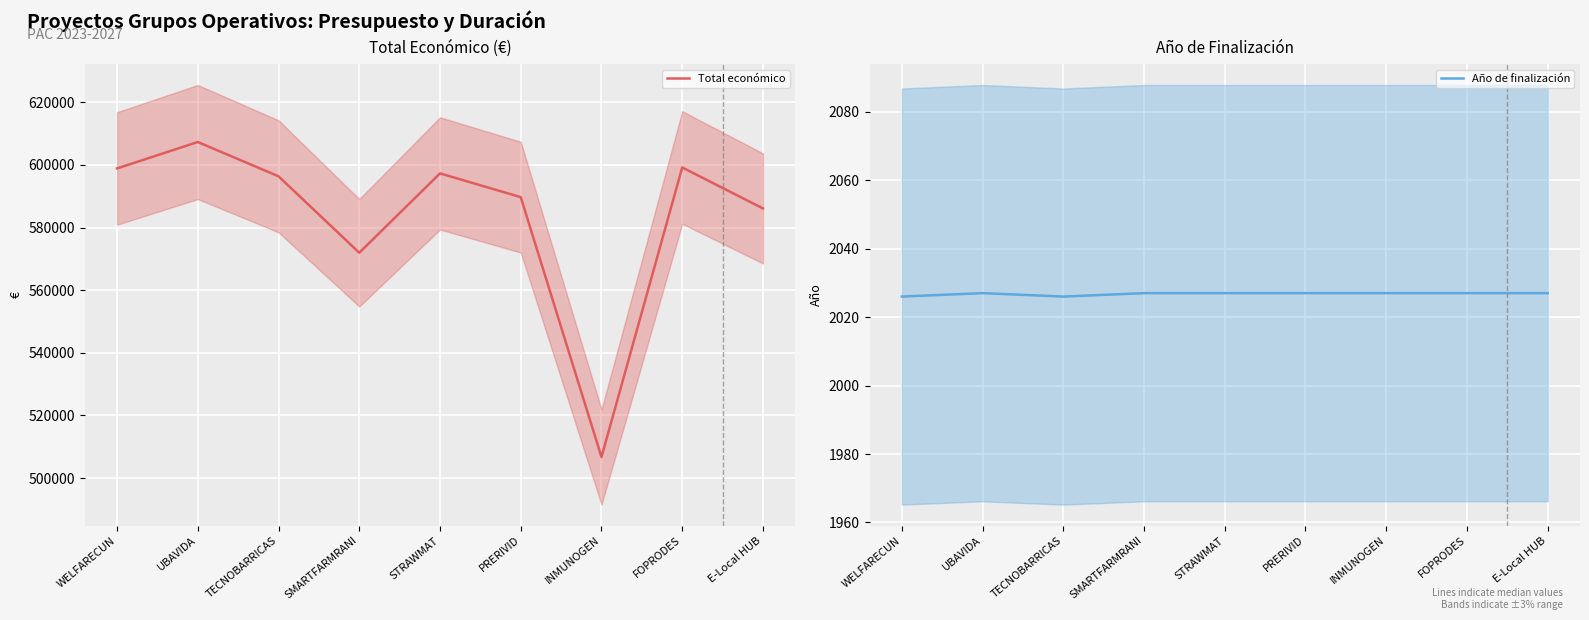

In Total económico, how many points are lower than both neighbors (excluding endpoints)?

2